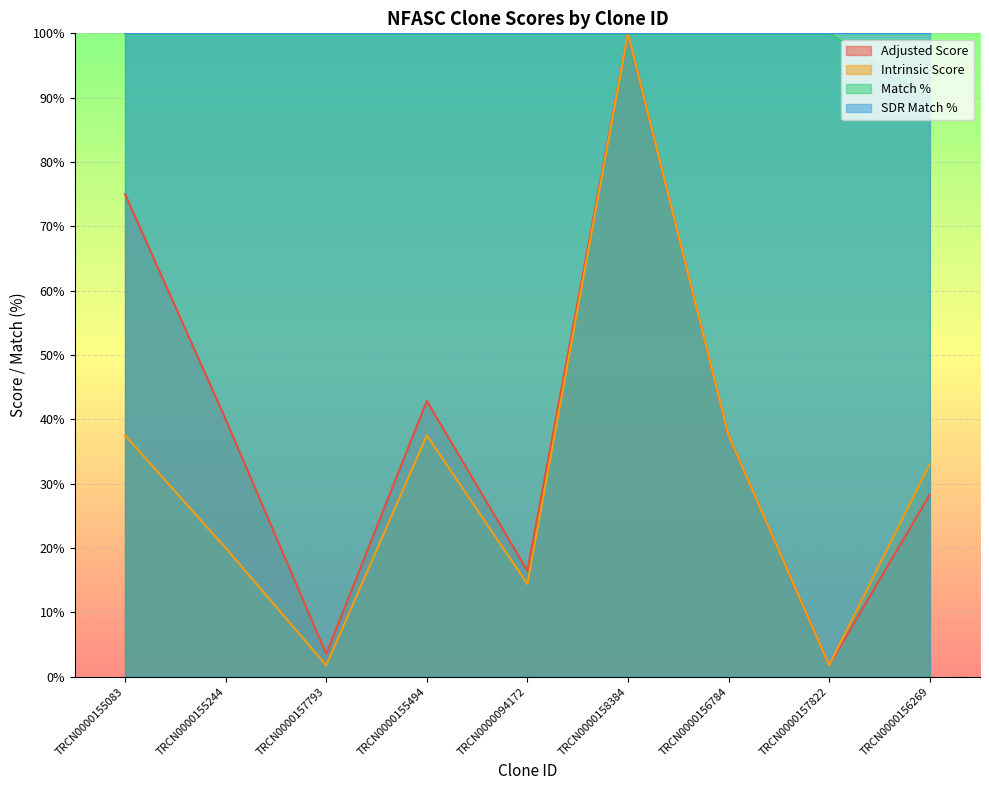

What is the total value across all series at TRCN0000156784?

275.0